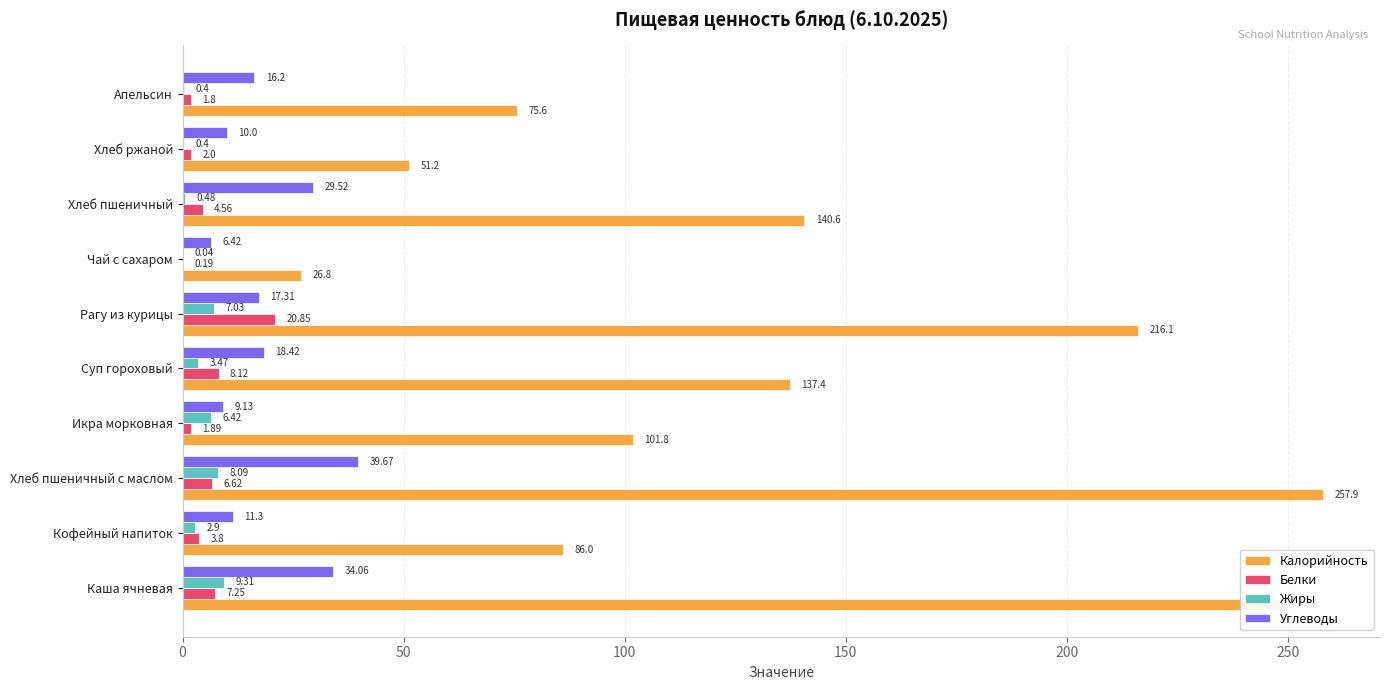

Which series changed the most between Рагу из курицы and Апельсин?

Калорийность